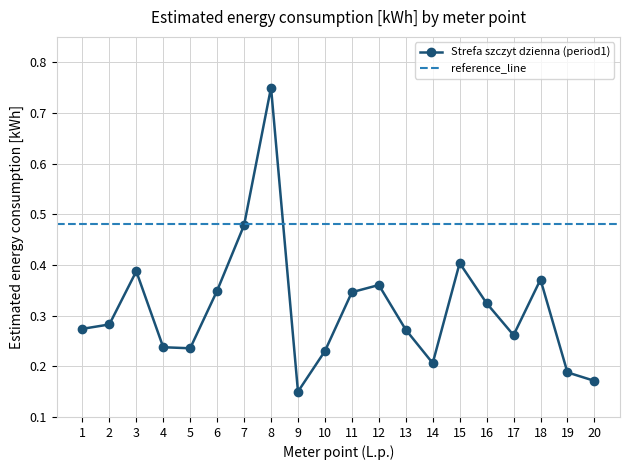

List the labels in order of value, smallest first.

9, 20, 19, 14, 10, 5, 4, 17, 13, 1, 2, 16, 11, 6, 12, 18, 3, 15, 7, 8